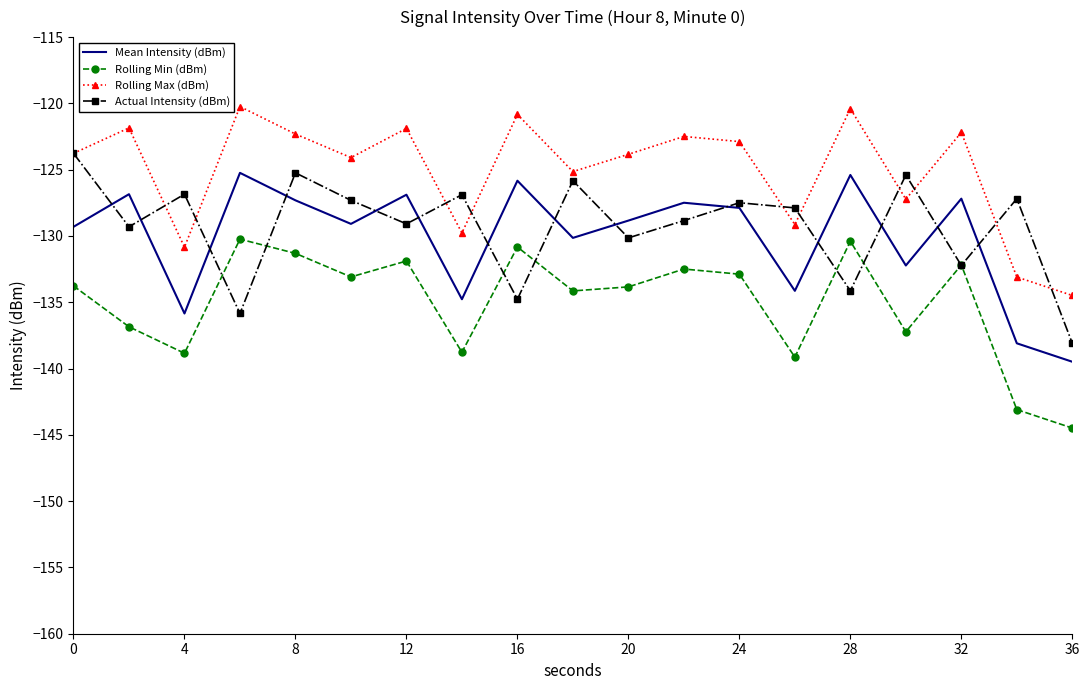

True or false: Rolling Min (dBm) and Mean Intensity (dBm) intersect in this chart.

False